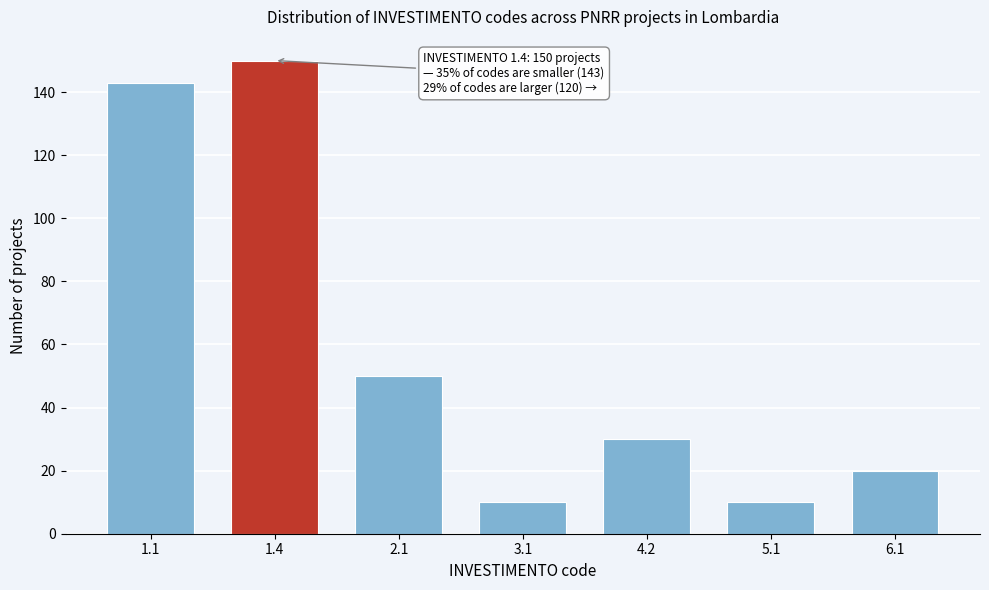

Reading left to right, what are all the values shown in this chart?

143	150	50	10	30	10	20